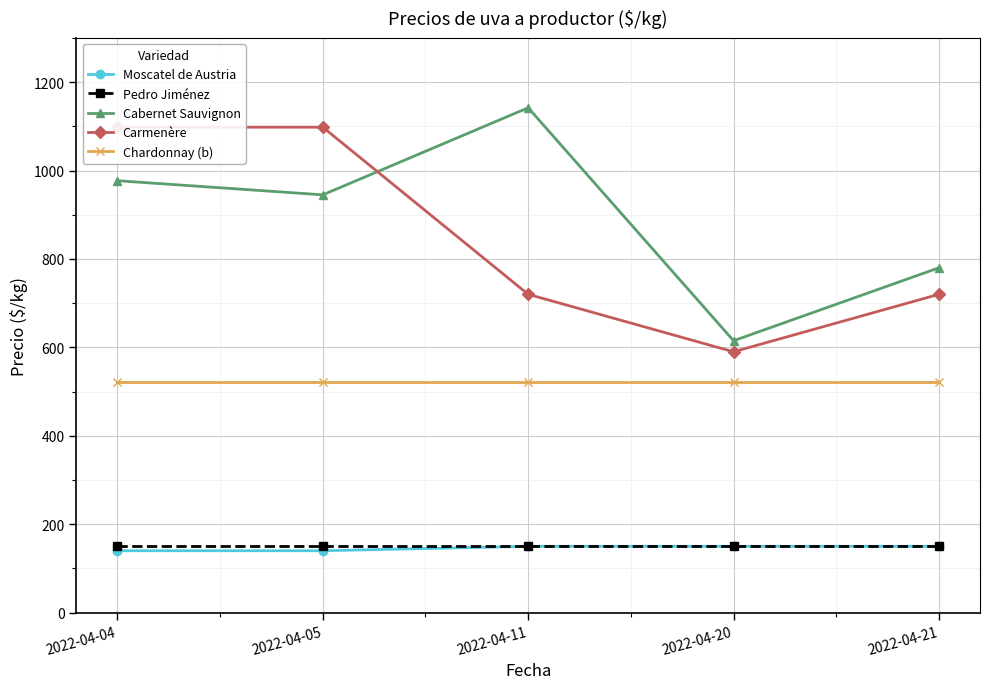

At which label does Cabernet Sauvignon reach its minimum?

2022-04-20